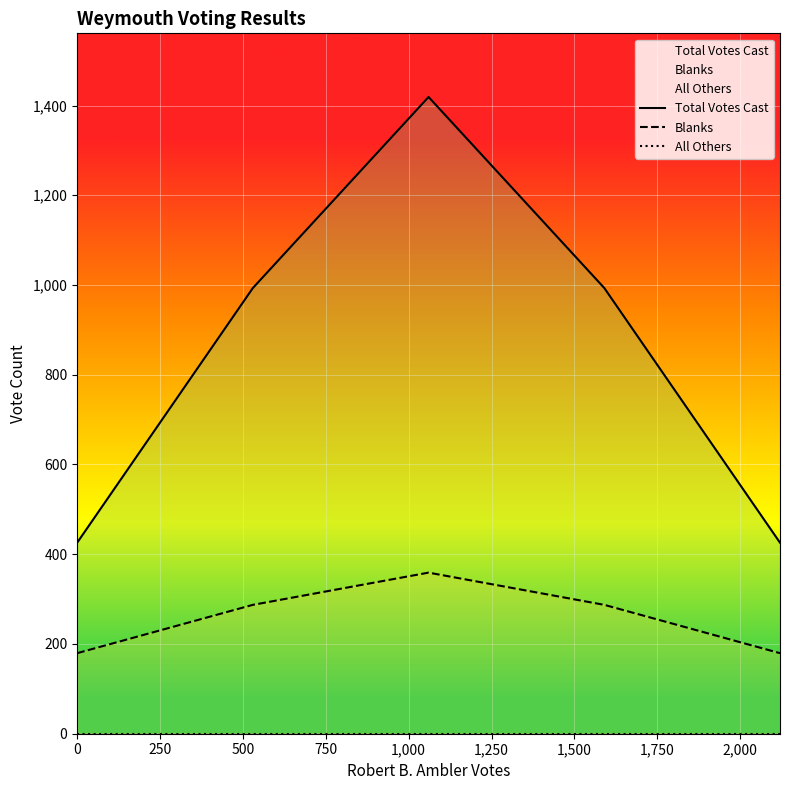

The Total Votes Cast series shows 404.1 at 250. True or false?

False